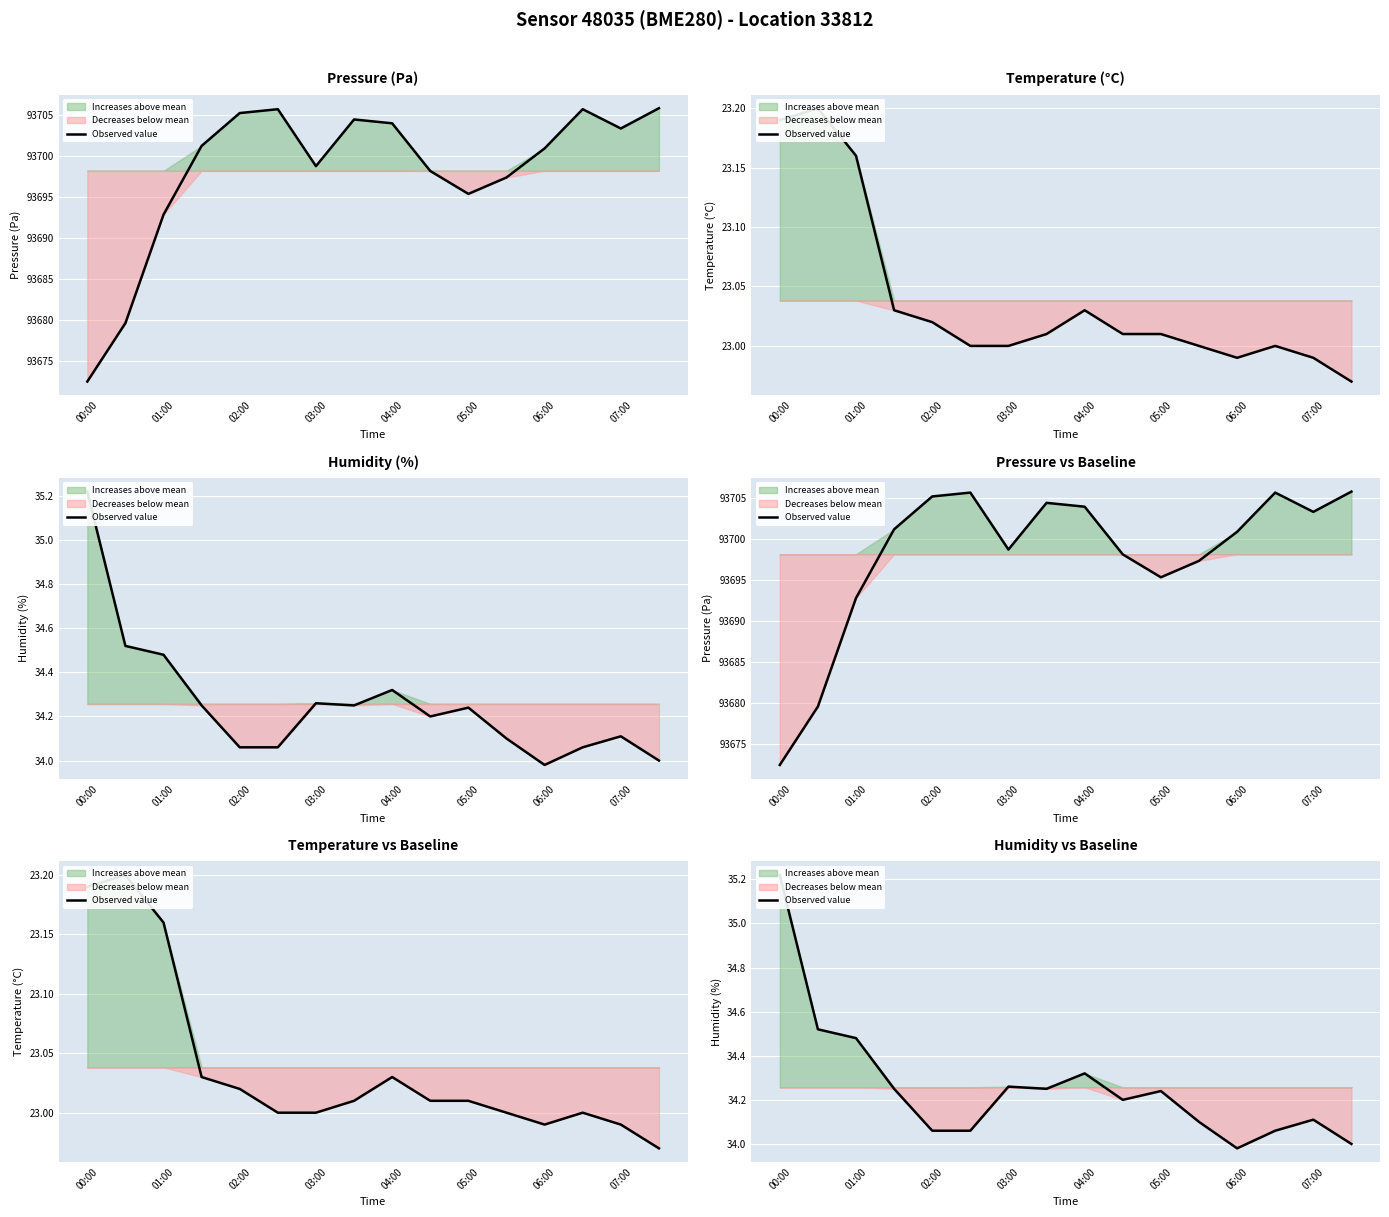

Reading right to left, list all the values displayed in this chart.

34.0	34.1	34.1	34.0	34.1	34.2	34.2	34.3	34.2	34.3	34.1	34.1	34.2	34.5	34.5	35.2